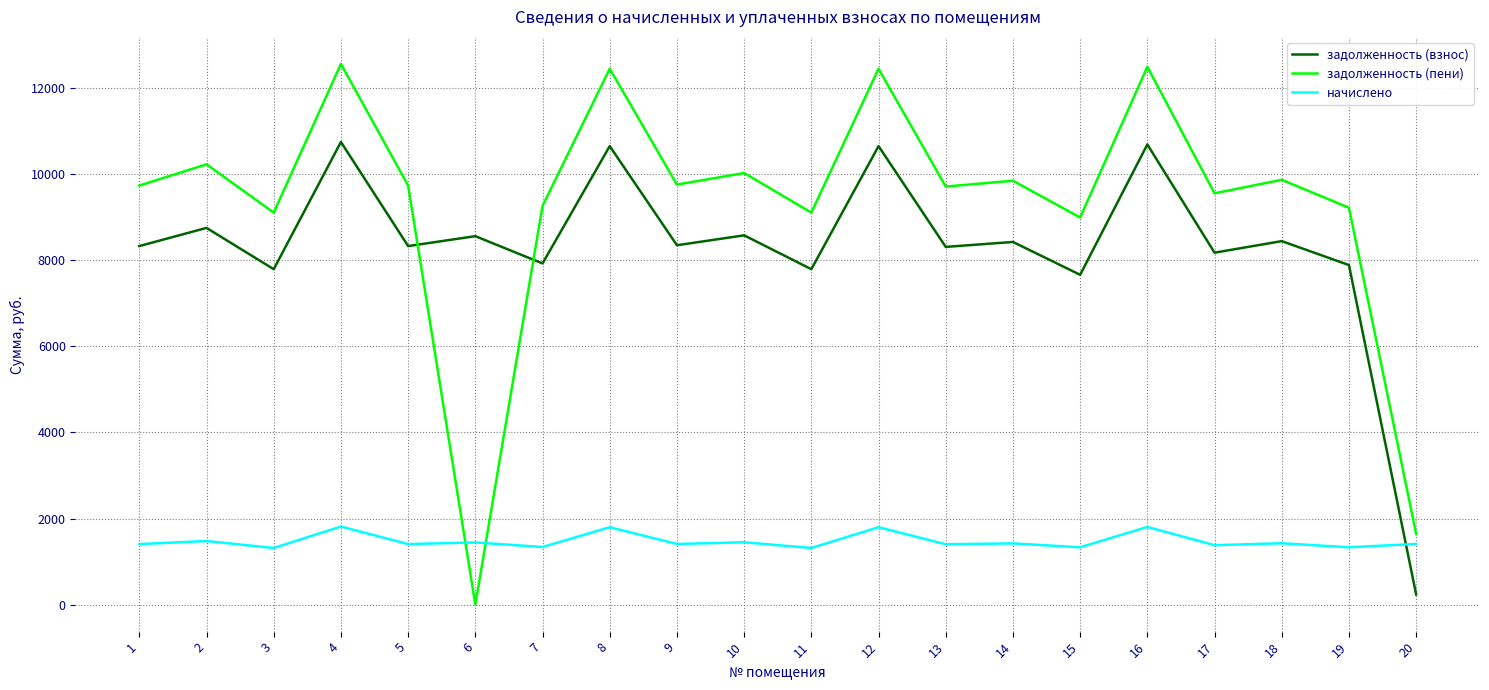

Rank the series by their maximum value, from lowest to highest.

начислено, задолженность (взнос), задолженность (пени)